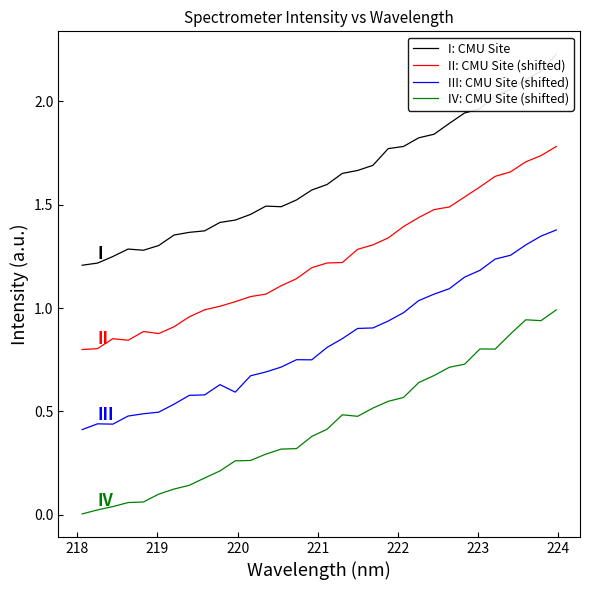

How many data points does each series have?

32